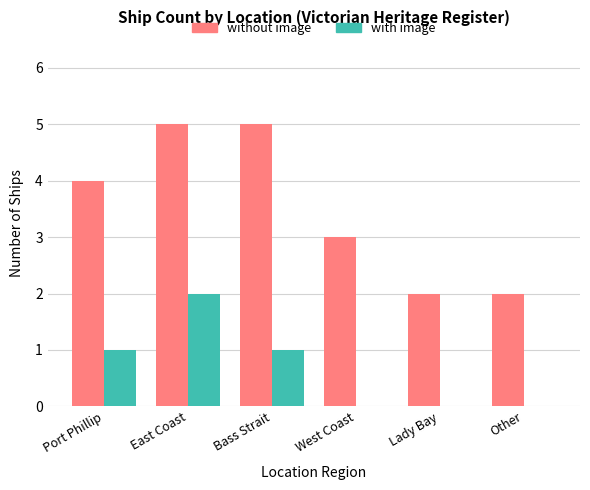

What are all the series names shown in the legend?

without image, with image